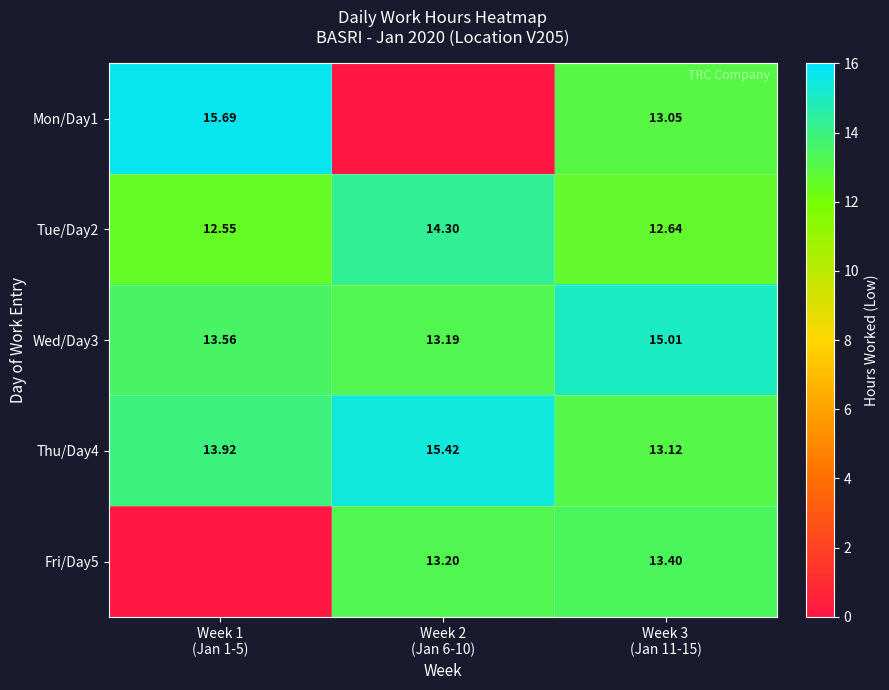

At which category is the sum across all series the highest?

Week 3
(Jan 11-15)